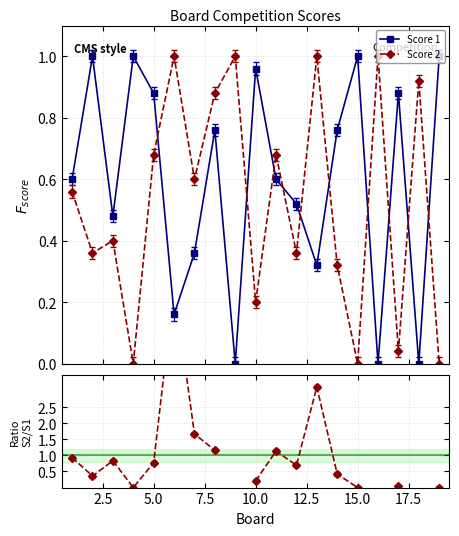

True or false: Score 1 has more than 1 points higher than both neighbors.

True